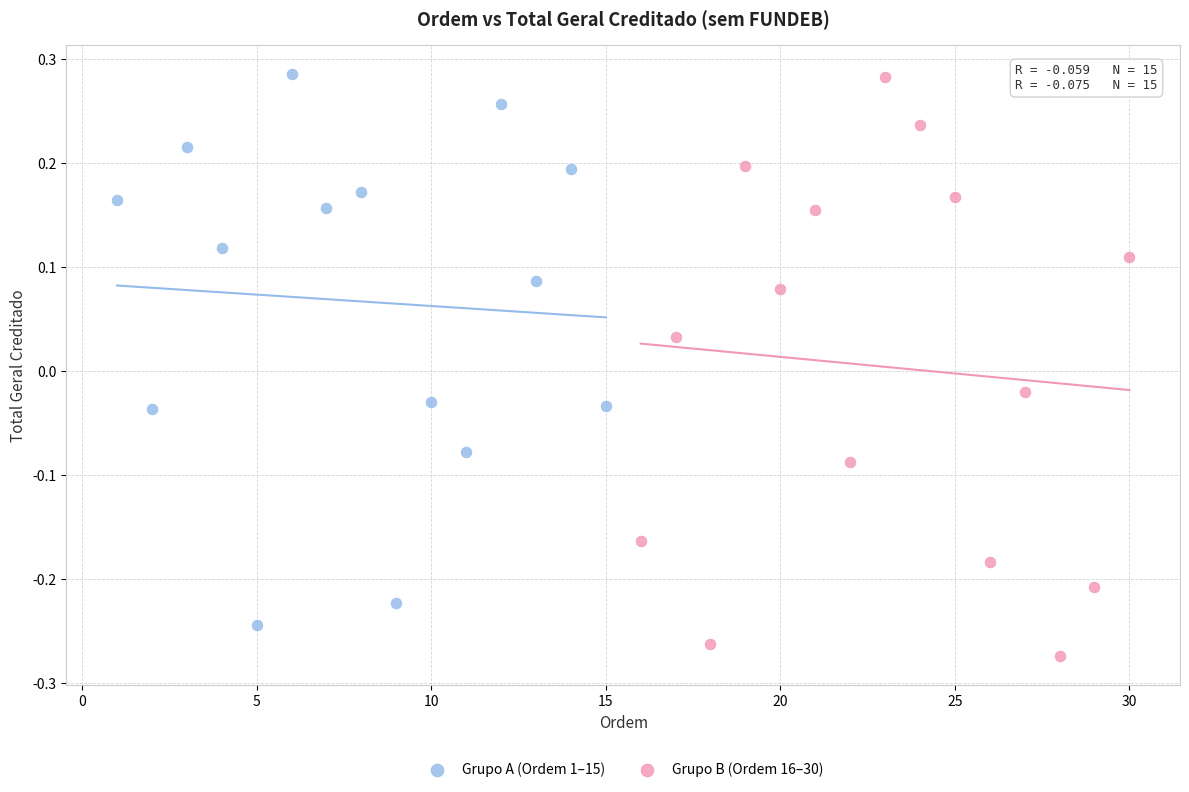

Which series has the widest spread of Y values?

Grupo B (Ordem 16–30)